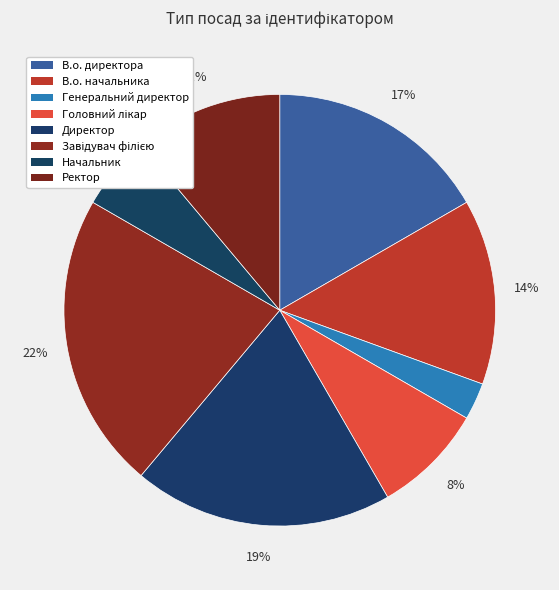

How many slices are in this pie chart?

8